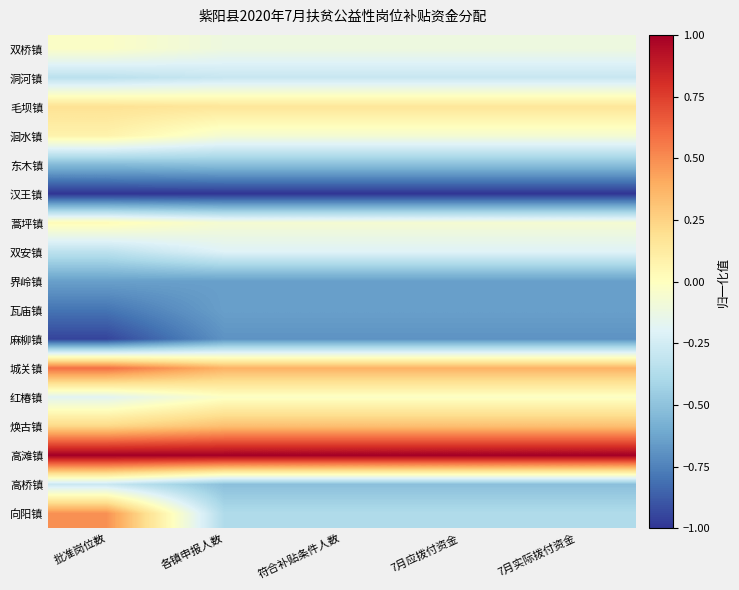

At how many categories does at least one series exceed 0?

5